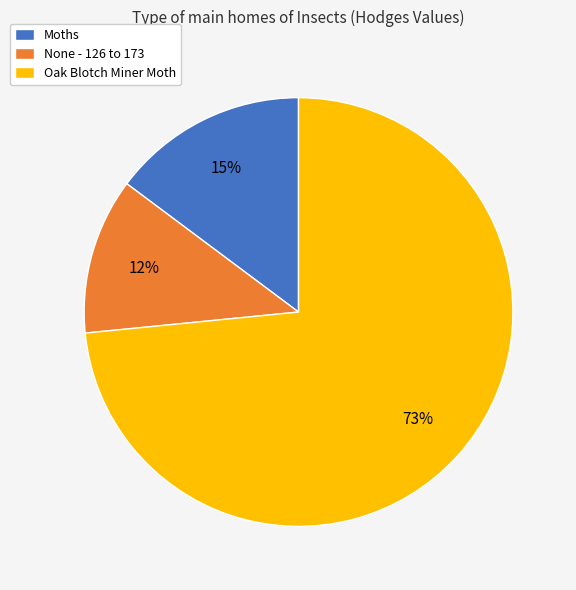

Which slice represents more than half of the pie?

Oak Blotch Miner Moth